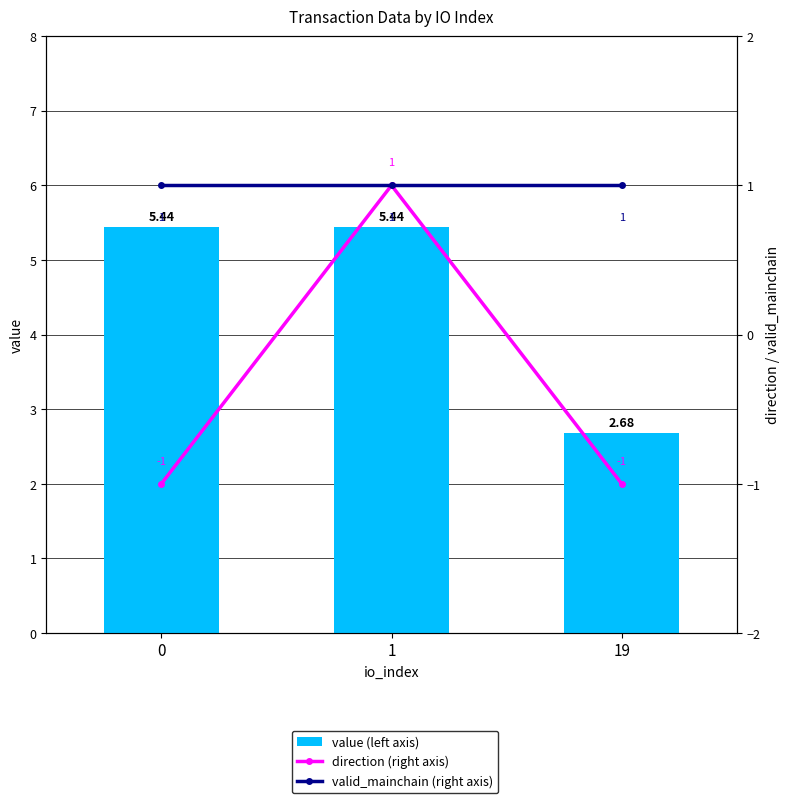

What is the average value of the valid_mainchain (right axis) series?

1.0